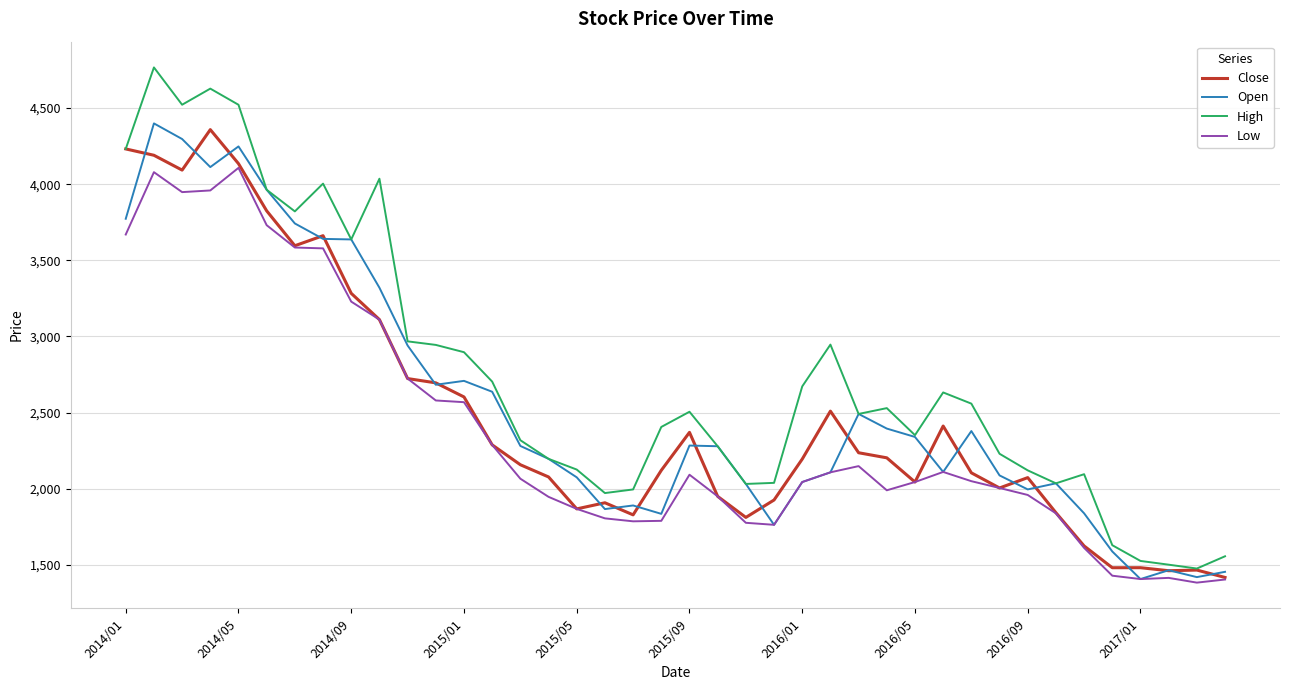

What are all the series names shown in the legend?

Close, Open, High, Low